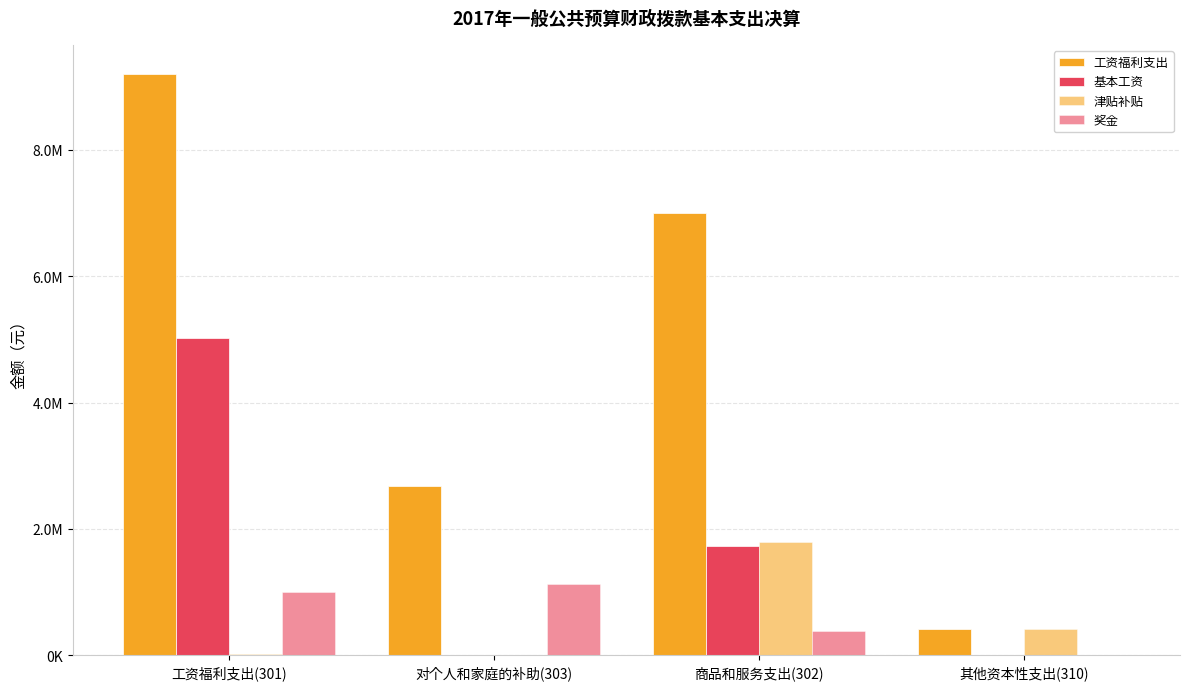

Reading left to right, extract all data points from this chart.

工资福利支出: 9201775.4	2677108.7	7008515.6	426362.0
基本工资: 5024850.2	0.0	1727109.8	0.0
津贴补贴: 21045.0	10400.0	1802633.6	426362.0
奖金: 1002580.0	1128786.7	385371.5	0.0